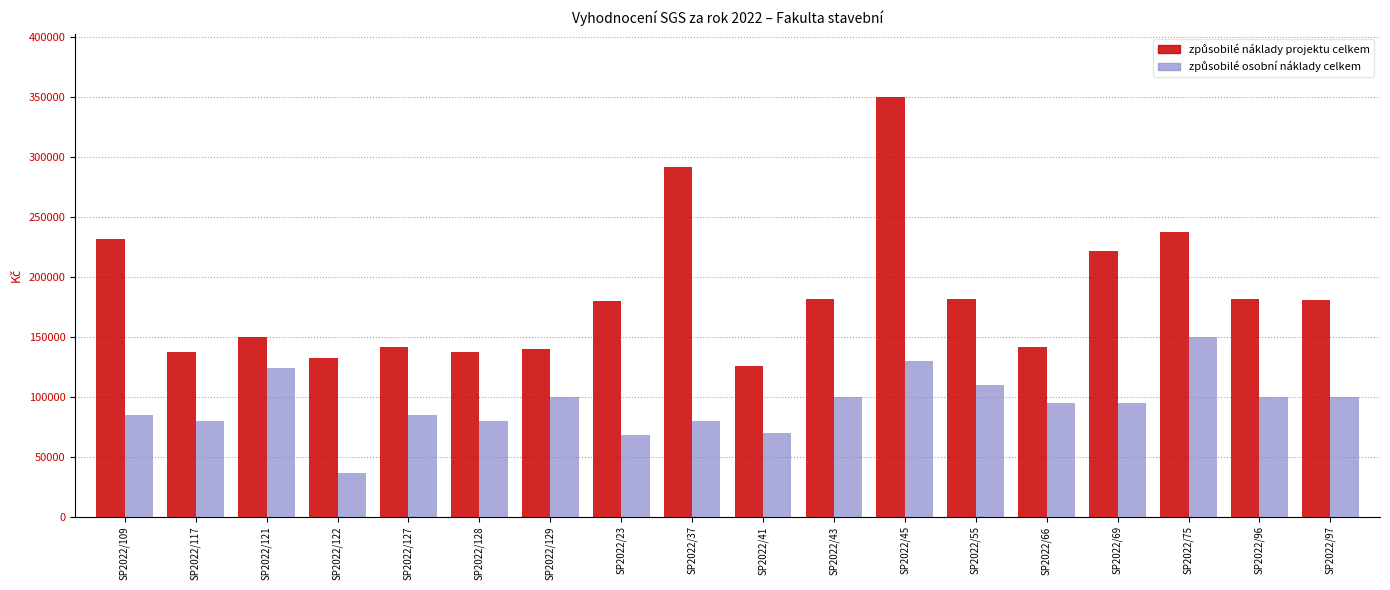

What is the difference between the highest and lowest values at SP2022/37?

211500.0